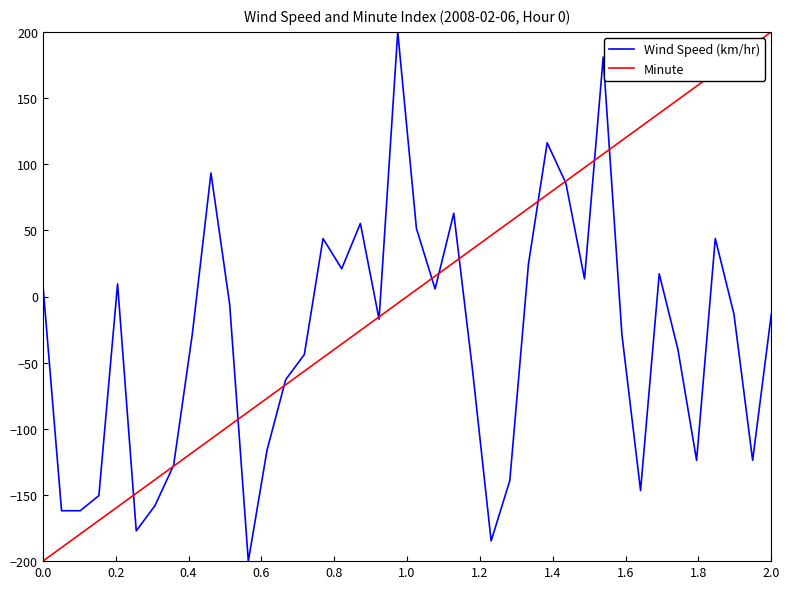

Reading right to left, transcribe all the data shown in this chart.

Wind Speed (km/hr): -13.3	-123.8	-13.3	43.8	-123.8	-40.0	17.1	-146.7	-28.6	181.0	13.3	85.7	116.2	24.8	-139.0	-184.8	-55.2	62.9	5.7	51.4	200.0	-17.1	55.2	21.0	43.8	-43.8	-62.9	-116.2	-200.0	-5.7	93.3	-28.6	-127.6	-158.1	-177.1	9.5	-150.5	-161.9	-161.9	9.5
Minute: 200.0	189.7	179.5	169.2	159.0	148.7	138.5	128.2	117.9	107.7	97.4	87.2	76.9	66.7	56.4	46.2	35.9	25.6	15.4	5.1	-5.1	-15.4	-25.6	-35.9	-46.2	-56.4	-66.7	-76.9	-87.2	-97.4	-107.7	-117.9	-128.2	-138.5	-148.7	-159.0	-169.2	-179.5	-189.7	-200.0